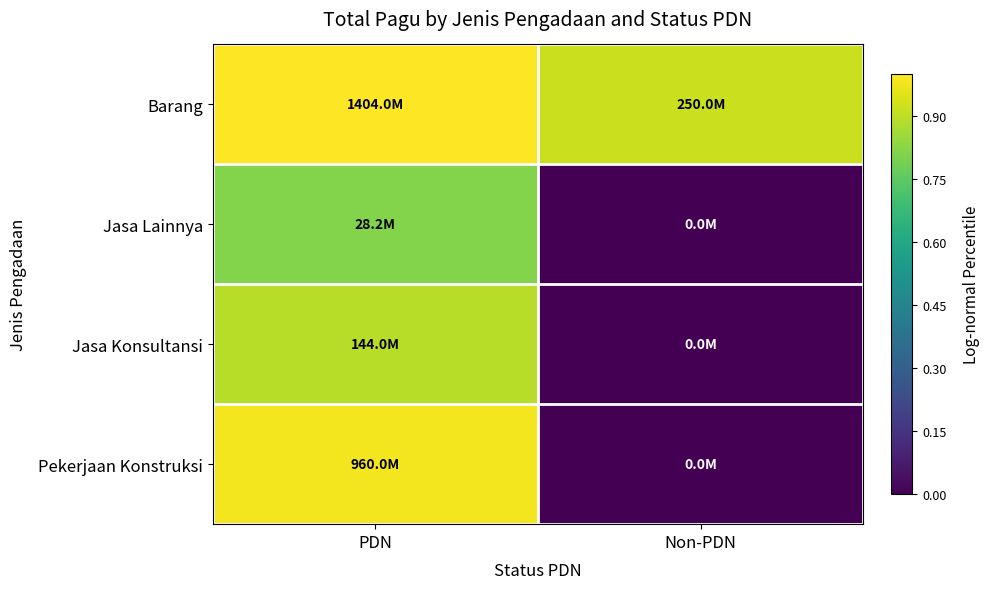

Which has a higher value, Non-PDN or PDN?

PDN